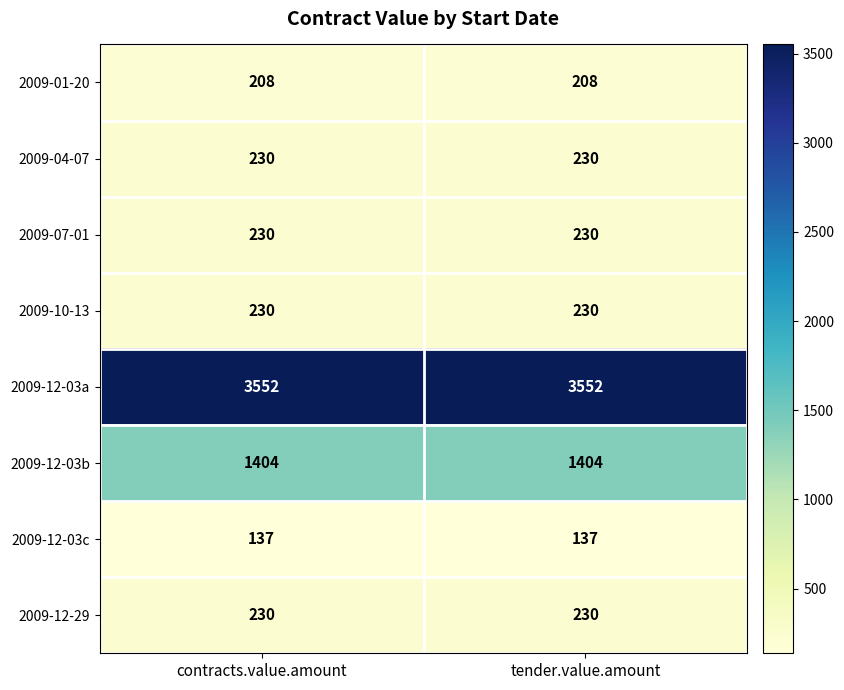

Reading left to right, transcribe all the data shown in this chart.

2009-01-20: 208	208
2009-04-07: 230	230
2009-07-01: 230	230
2009-10-13: 230	230
2009-12-03a: 3552	3552
2009-12-03b: 1404	1404
2009-12-03c: 137	137
2009-12-29: 230	230